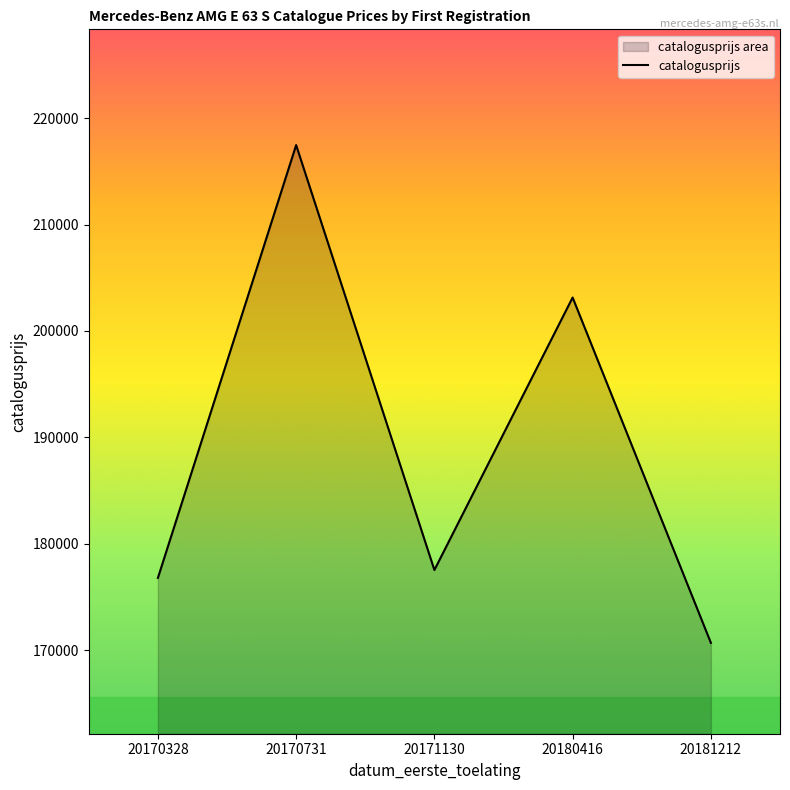

Which category has the highest value across all series?

20170731